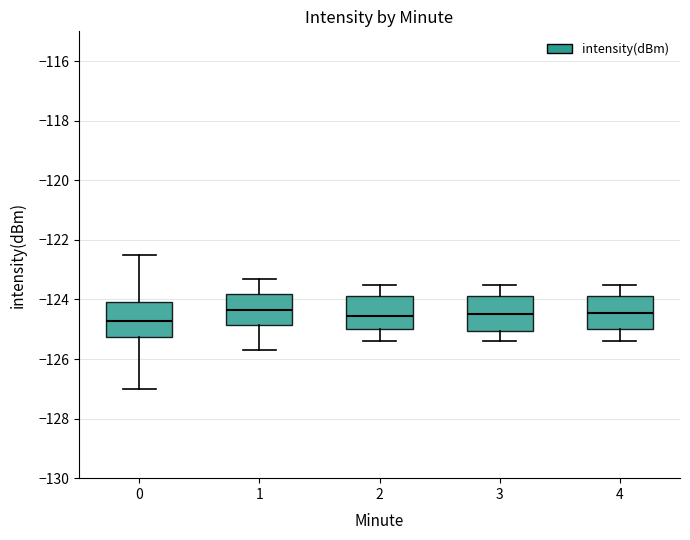

Where does the lower whisker of the box at x = 1 end on the y-axis? The values are not printed on the chart, so give them approximately, as read against the axis.

-125.8